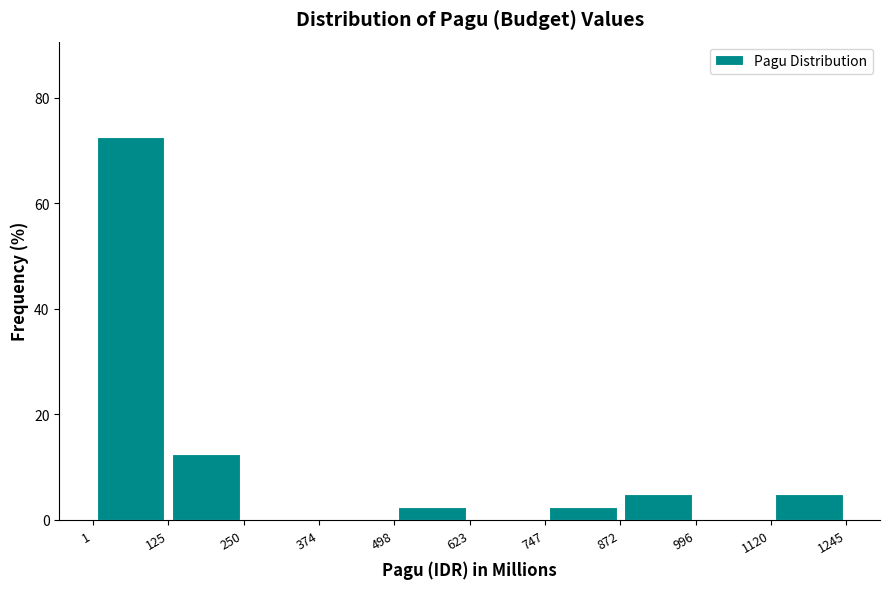

Reading left to right, list every bar in this chart as the range it spans on the x-axis followed by its height. The values are not printed on the chart, so give them approximately, as read against the axis.

1 to 125: 72
125 to 250: 12
250 to 374: 0
374 to 498: 0
498 to 623: 2
623 to 747: 0
747 to 872: 2
872 to 996: 6
996 to 1120: 0
1120 to 1245: 6